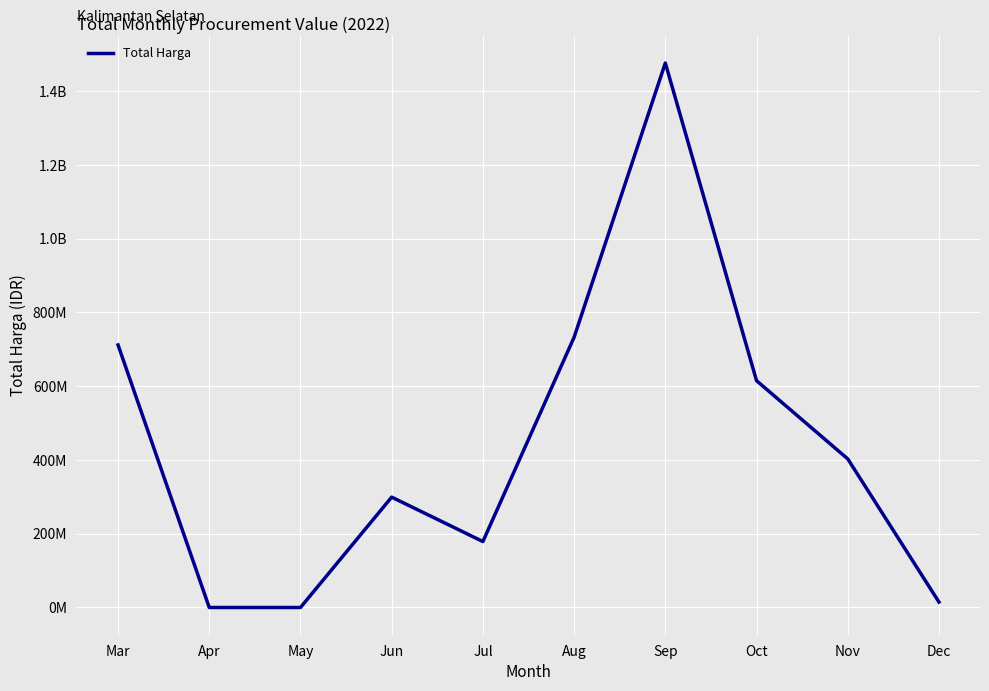

Does the chart have visible grid lines?

Yes